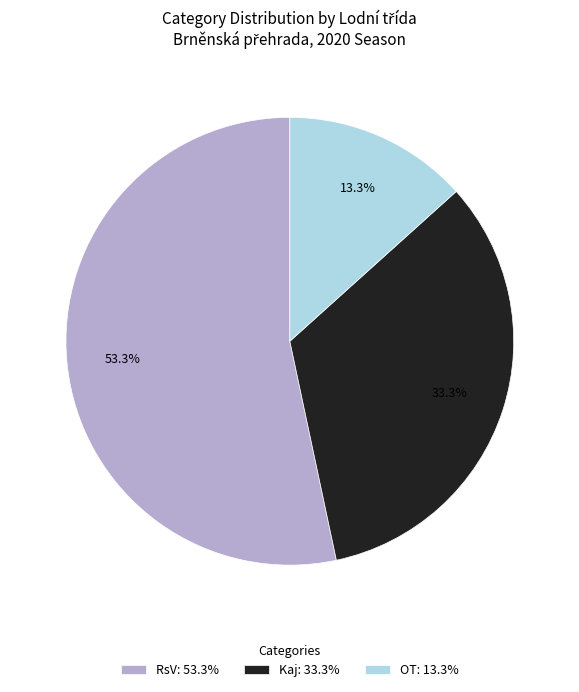

How many slices are in this pie chart?

3